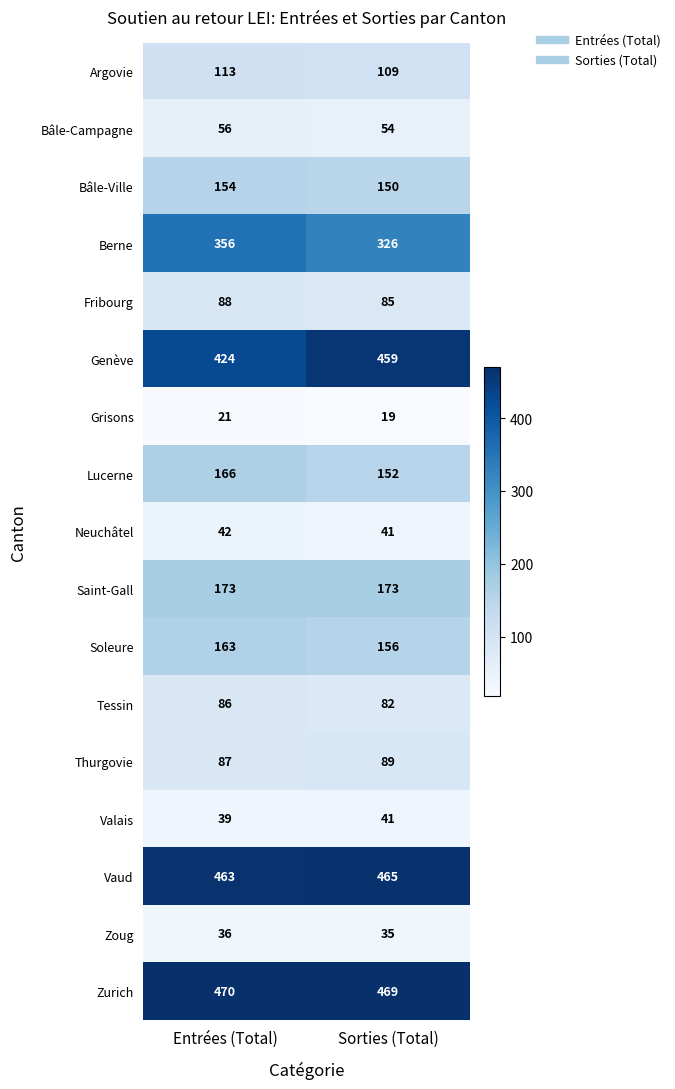

What is the average value of the Genève series?

442